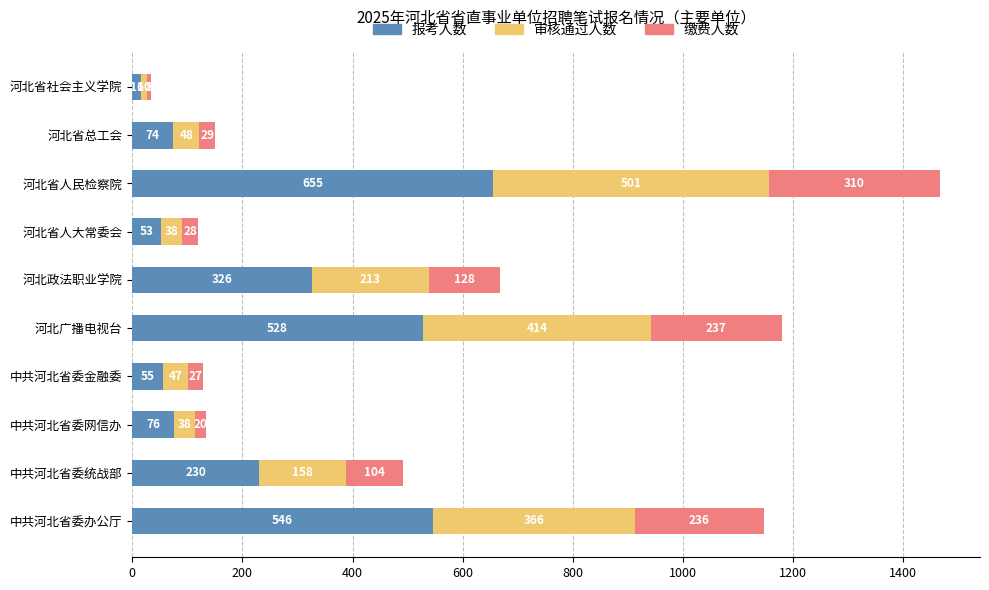

At which label does 报考人数 reach its peak?

河北省人民检察院